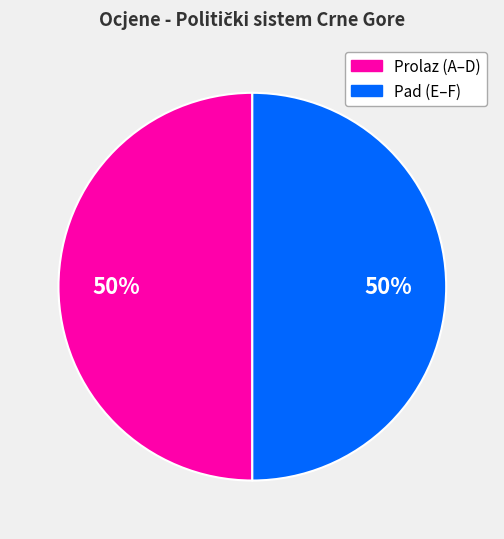

To the nearest percent, what is the average slice percentage?

50%